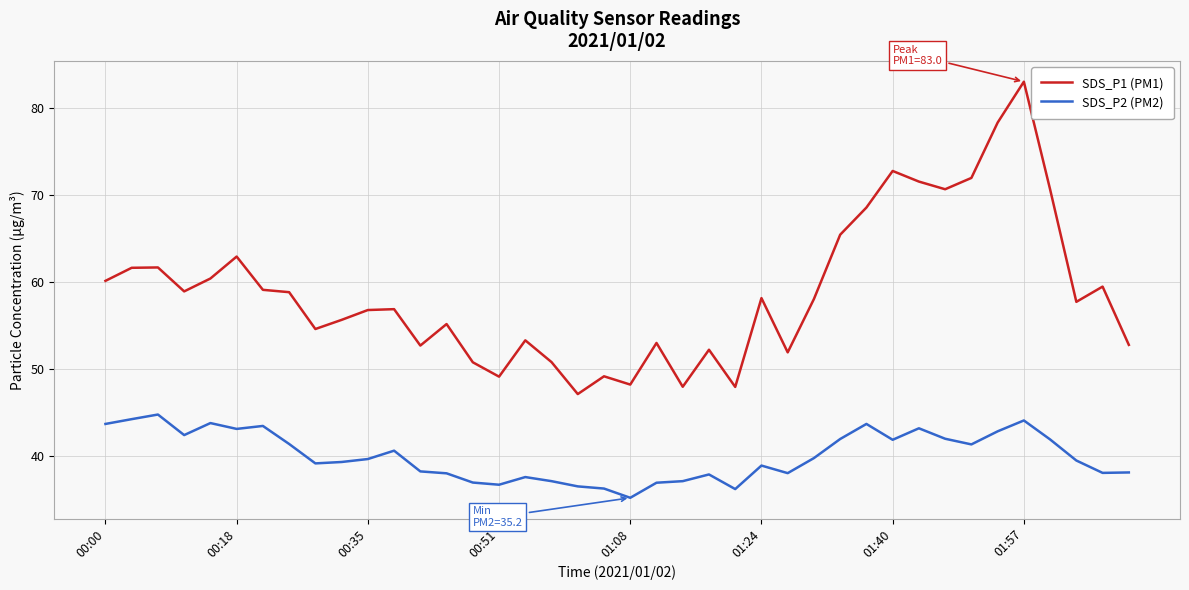

What is the difference between the maximum and minimum values in the SDS_P2 (PM2) series?

9.6